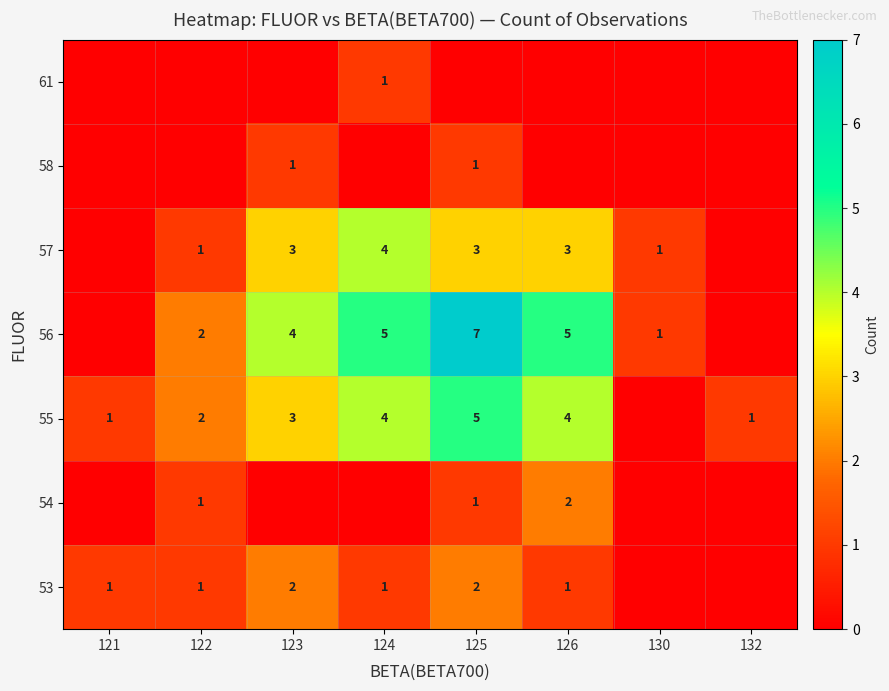

The 57 series shows 5 at 124. True or false?

False